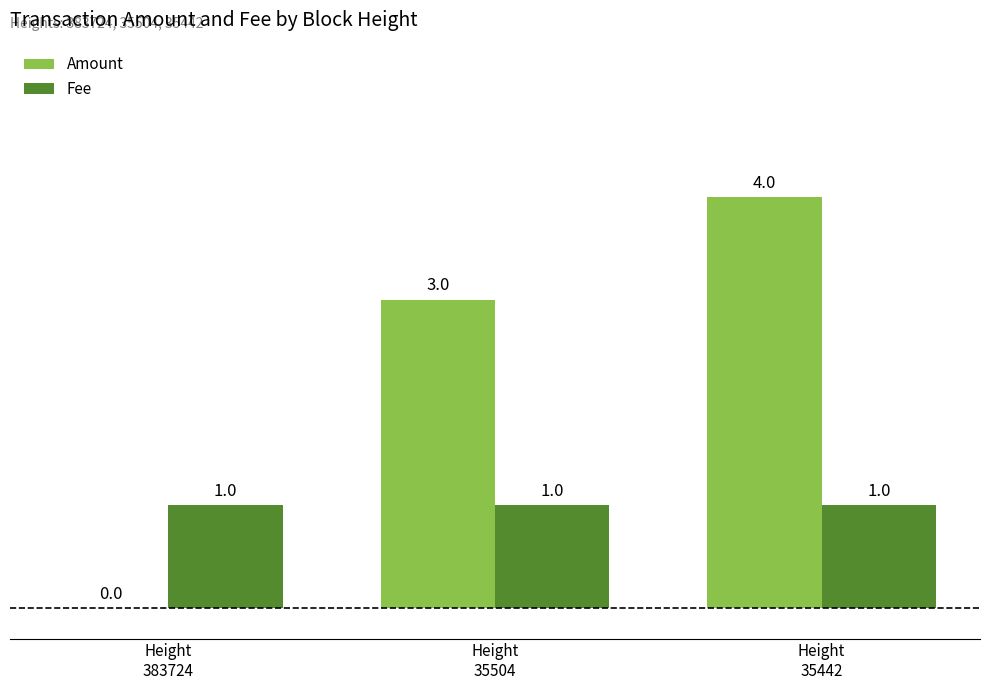

What is the maximum value shown in the chart?

4